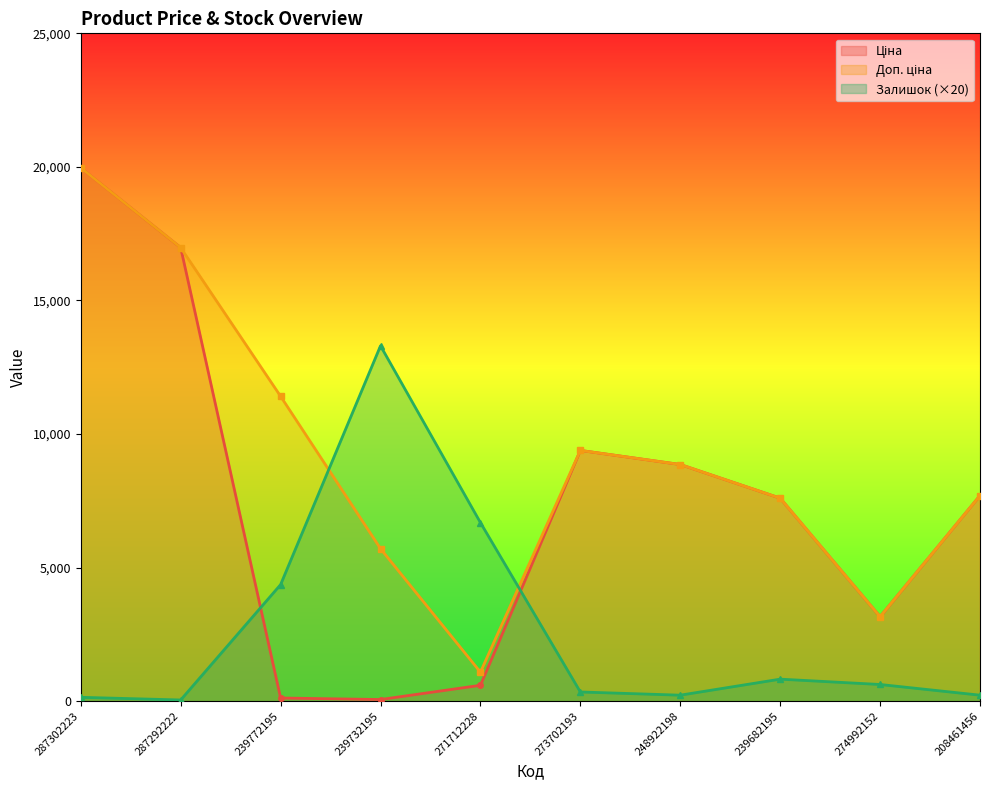

At which label does Залишок first exceed 620?

239772195